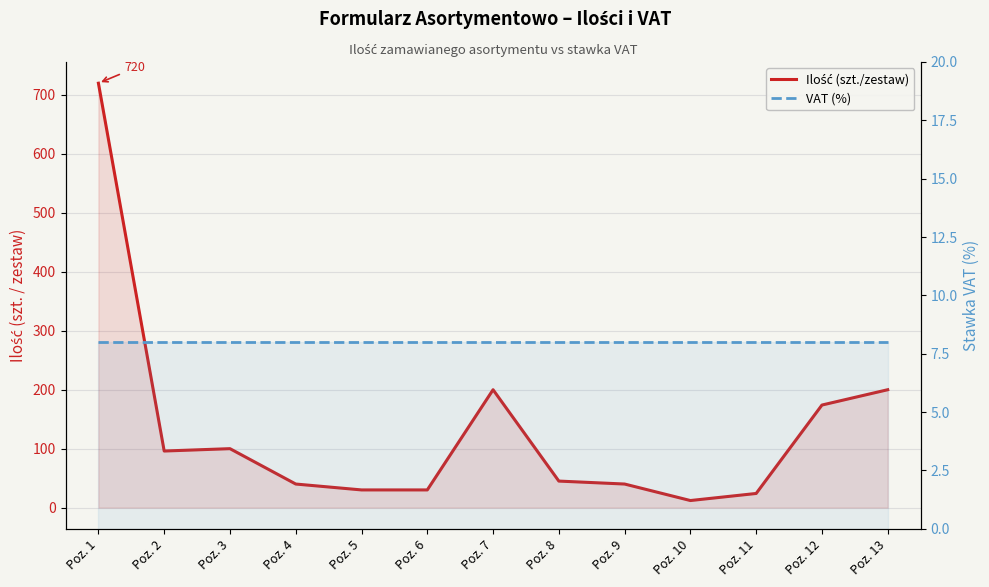

True or false: VAT (%) has more than 1 points higher than both neighbors.

False